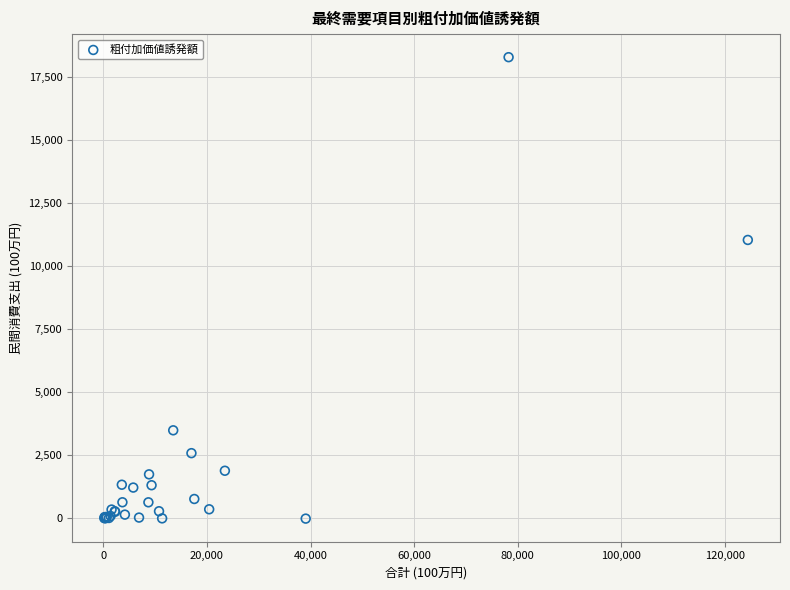

What Y value in the scatter plot is closest to 9132?

11033.4